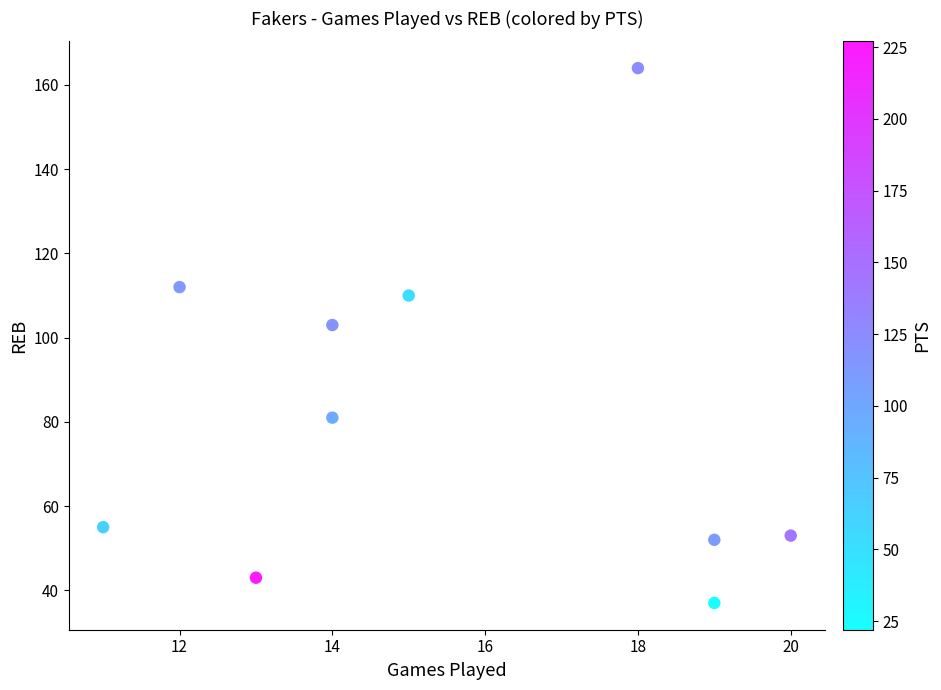

What Y value in the scatter plot is closest to 100?

103